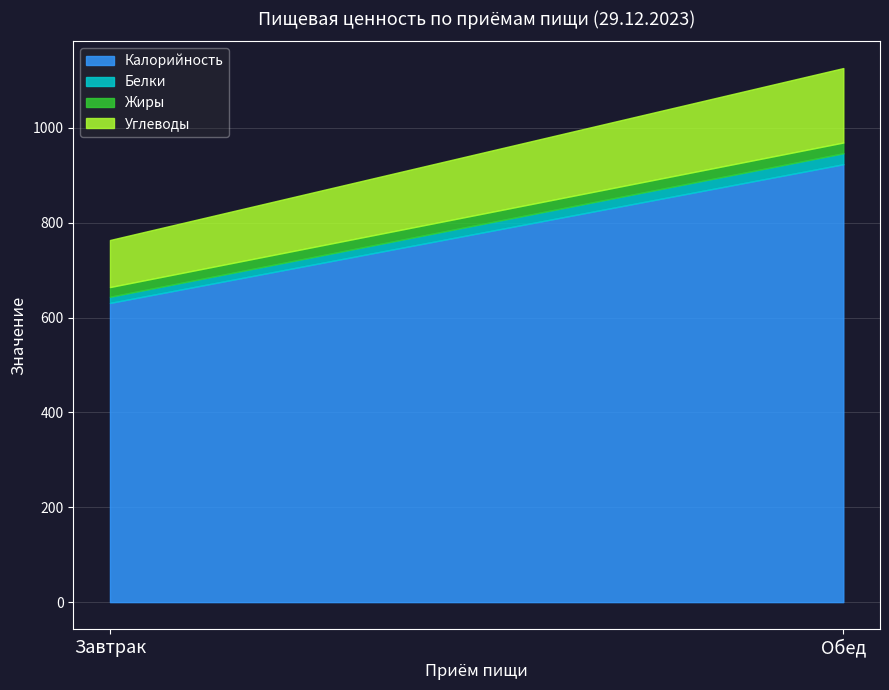

What is the maximum value shown in the chart?

923.4